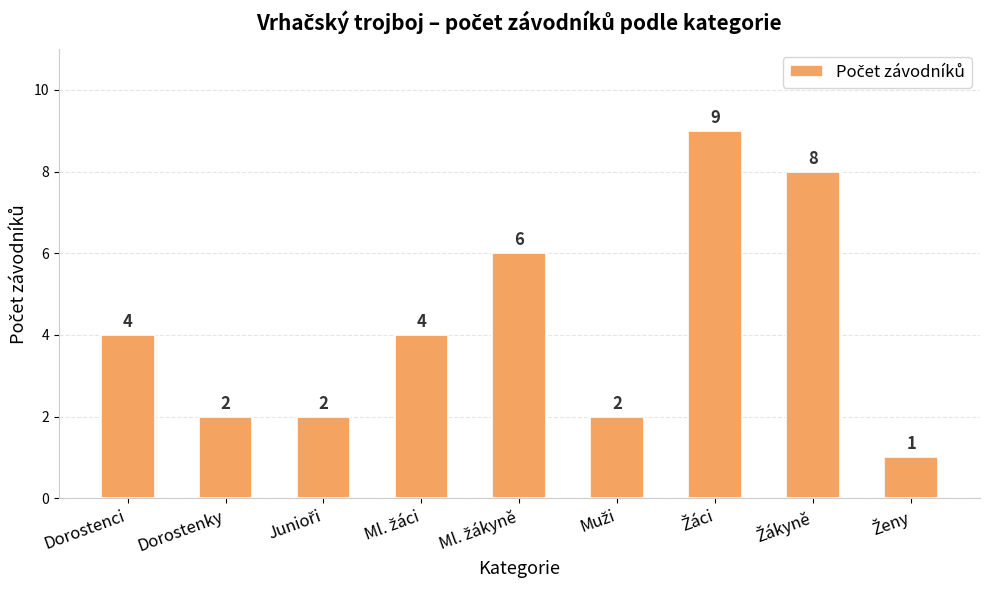

What is the value of the 2nd bar from the left?

2